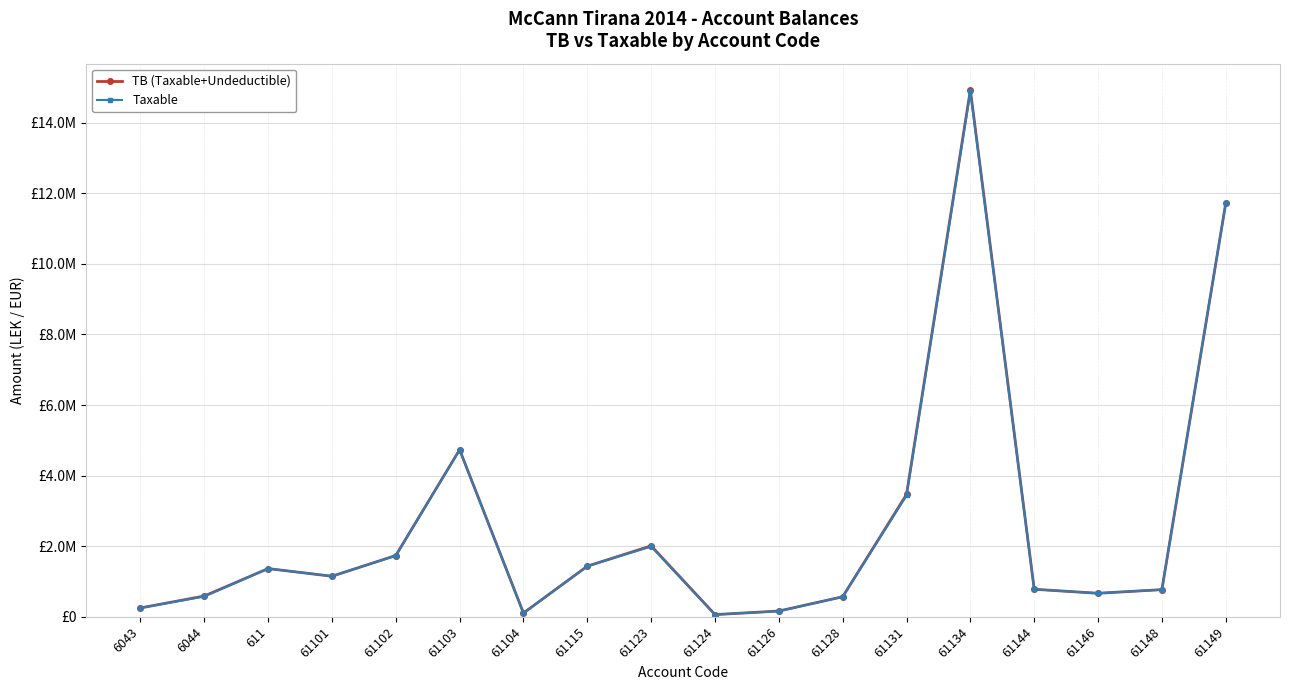

What are all the series names shown in the legend?

TB (Taxable+Undeductible), Taxable